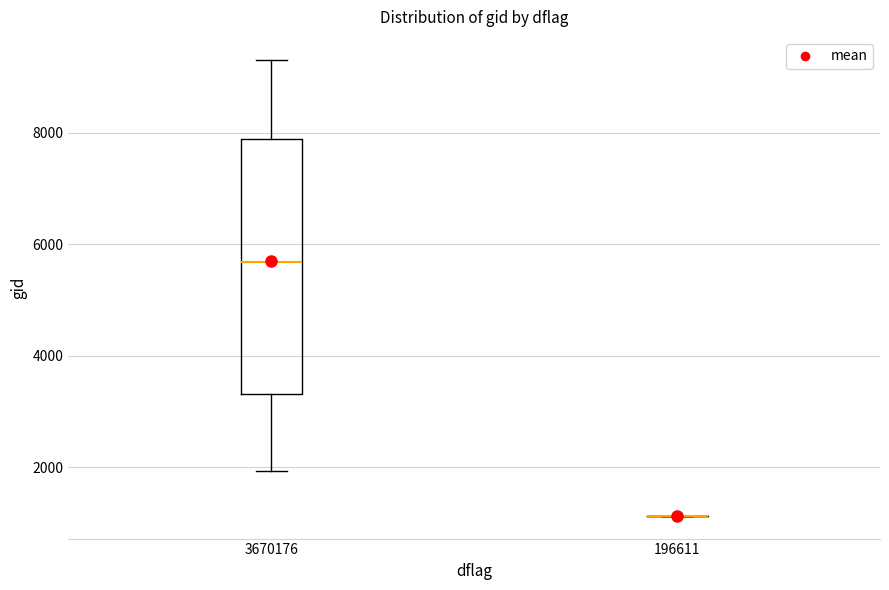

Where is the lower edge of the box at x = 3670176 on the y-axis? The values are not printed on the chart, so give them approximately, as read against the axis.

3400